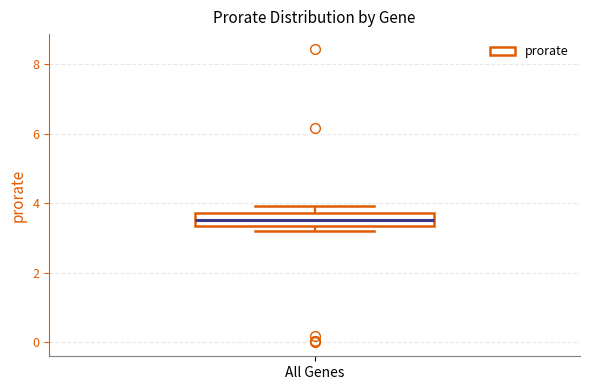

Read this box plot against the y-axis: the position of the median line, the range covered by the box, and the ends of both whiskers. The values are not printed on the chart, so give them approximately, as read against the axis.

median 3.6, box 3.4 to 3.8, whiskers 3.2 to 4.0